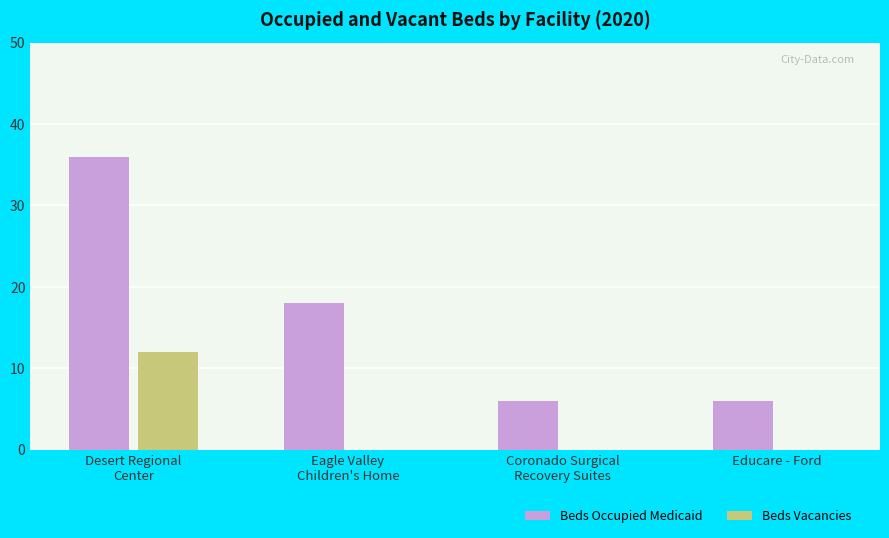

Reading right to left, extract all data points from this chart.

Beds Occupied Medicaid: 6	6	18	36
Beds Vacancies: 0	0	0	12